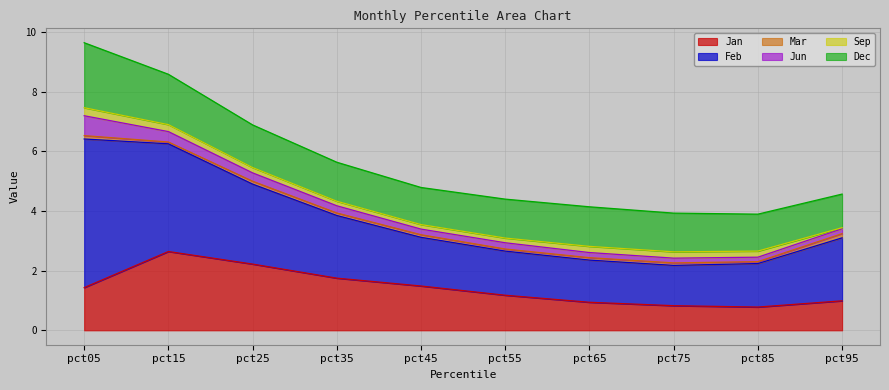

At which category does Jan reach its first local peak?

pct15